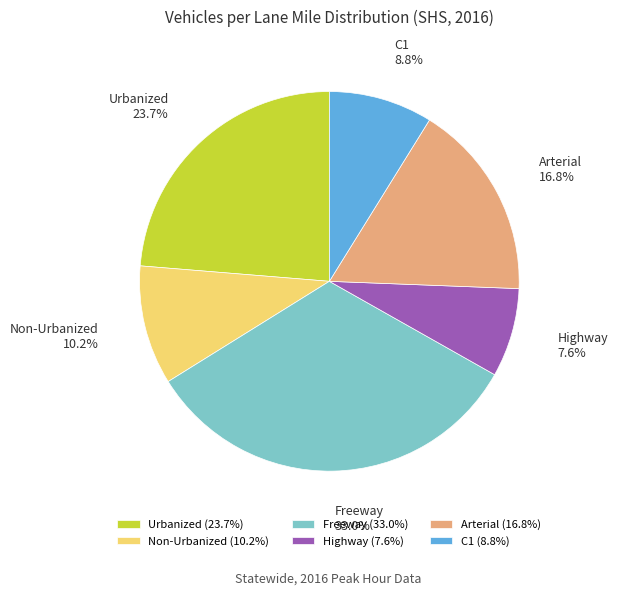

The Highway slice represents 8% of the pie. True or false?

True